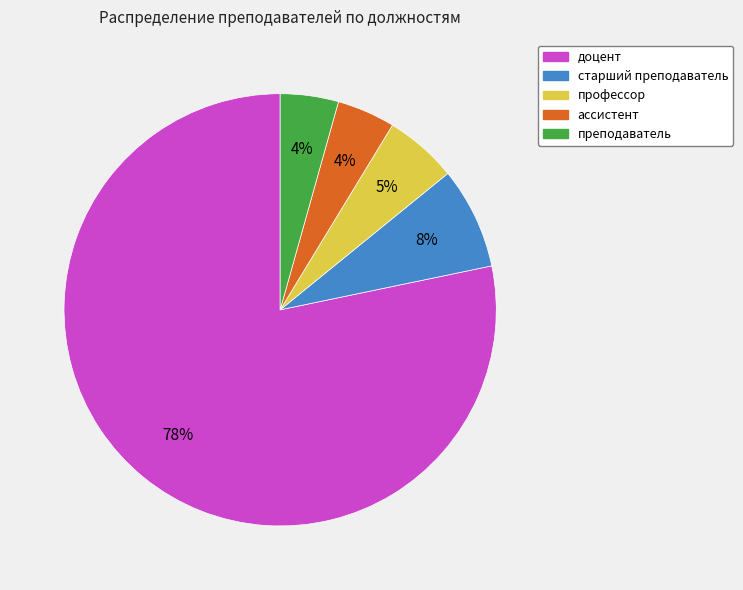

What percentage is the ассистент slice, to the nearest percent?

4%